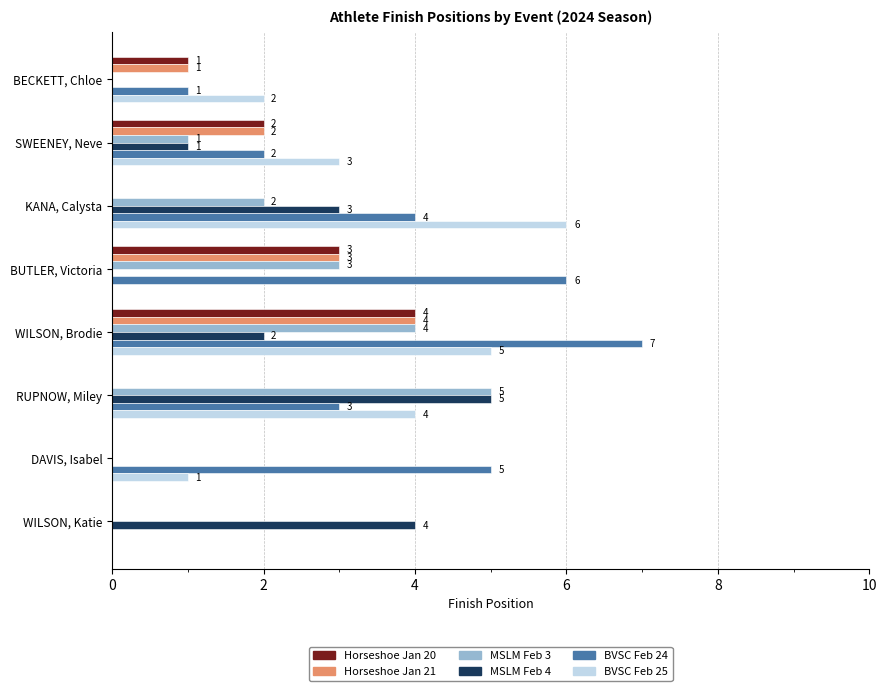

Between SWEENEY, Neve and BUTLER, Victoria, which series saw the biggest shift?

BVSC Feb 24